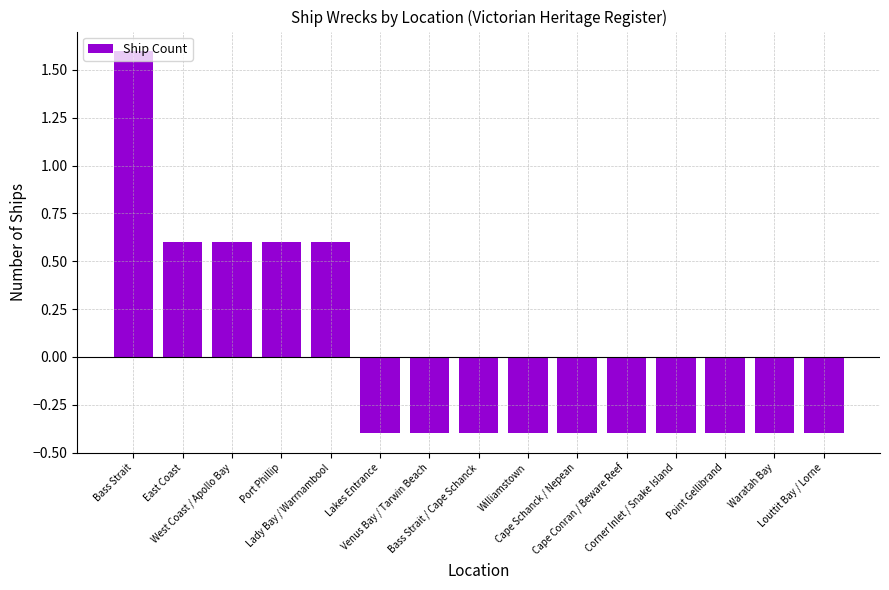

Does the chart contain stacked bars?

No